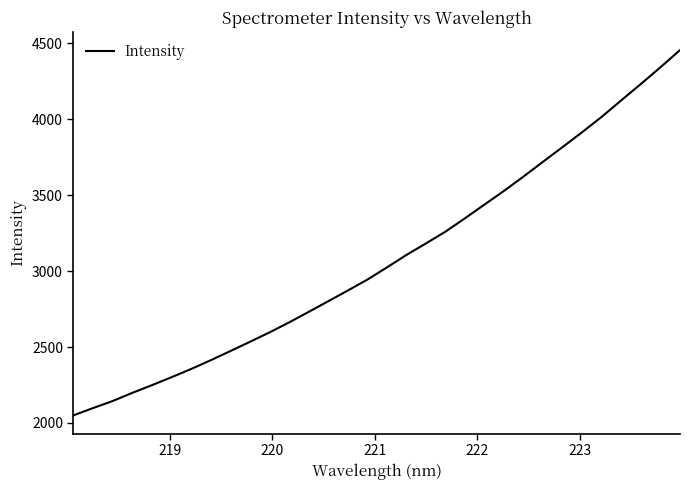

What is the greatest value displayed?

4456.1